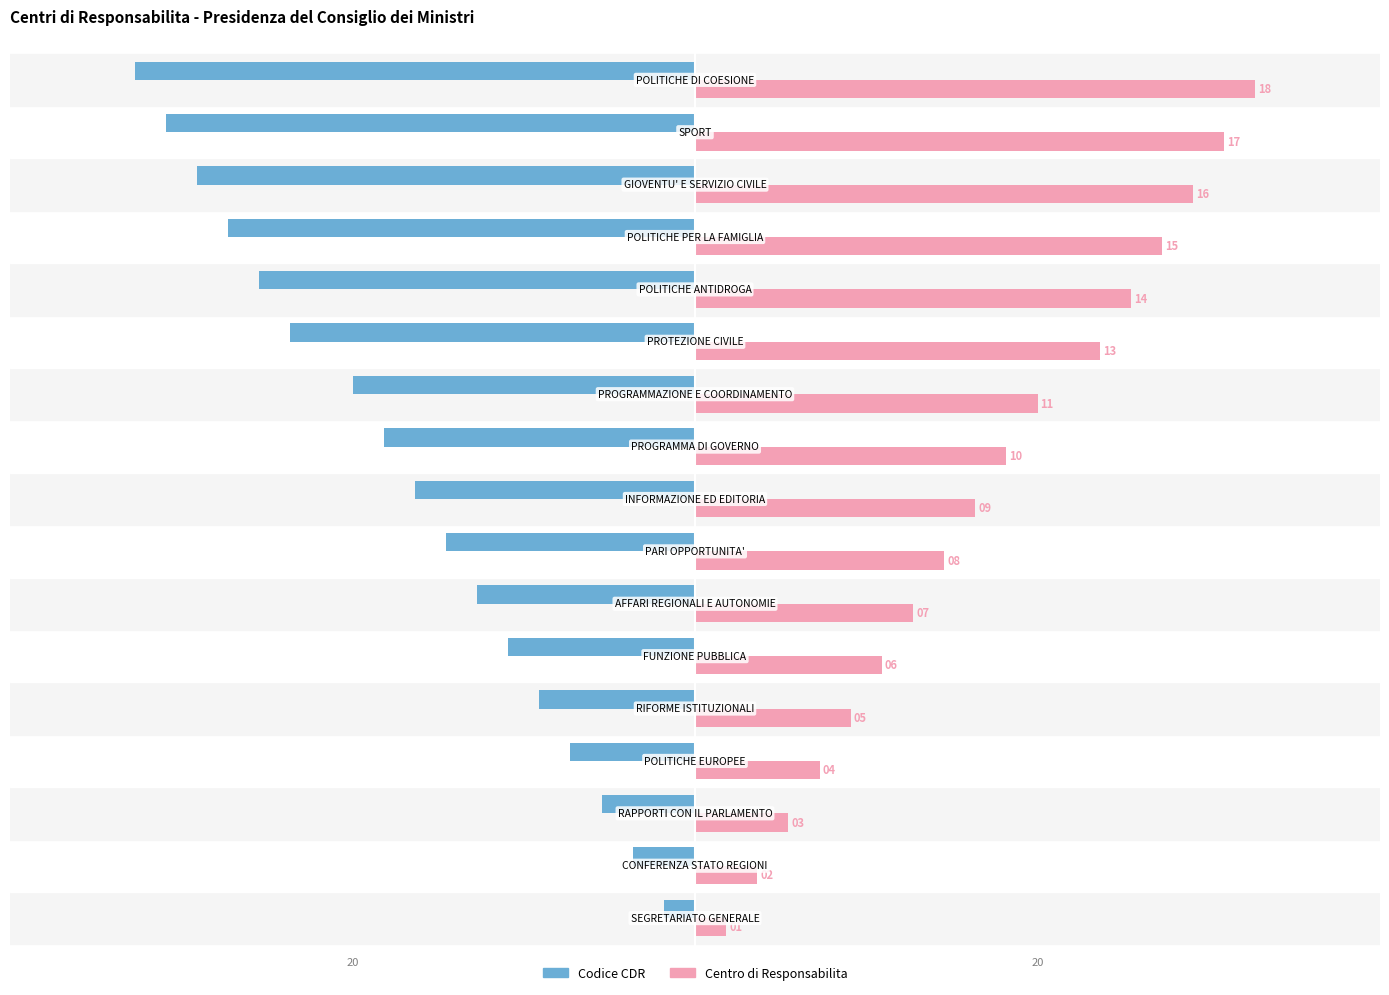

List the series in order of their peak value, lowest first.

Codice CDR, Centro di Responsabilita